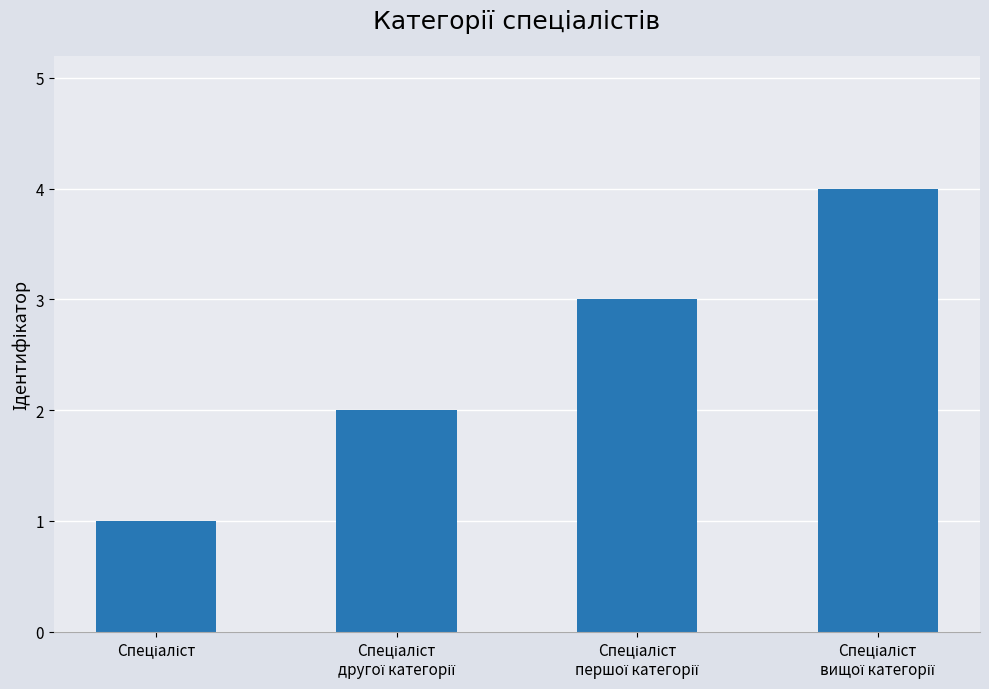

What is the smallest value displayed?

1